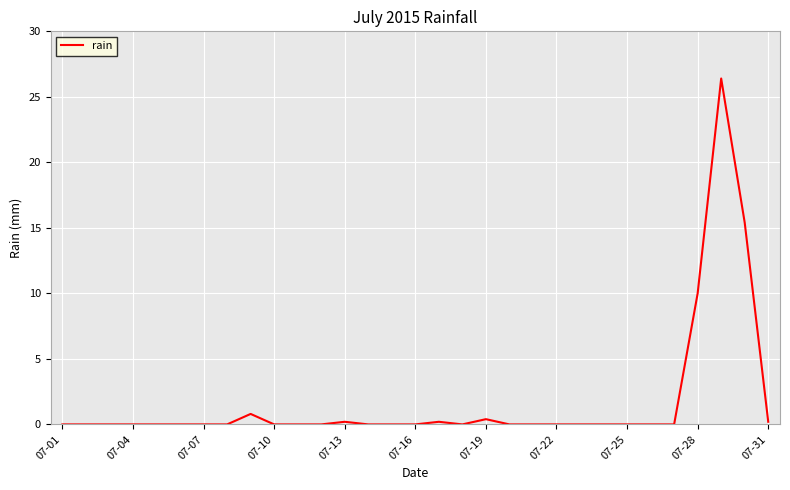

What is the difference between the maximum and minimum values?

26.4